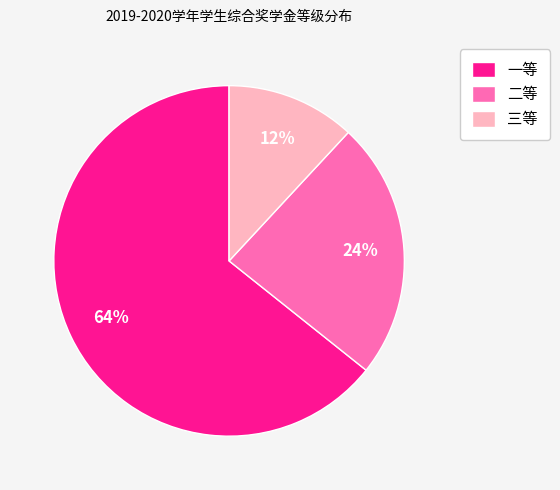

To the nearest percent, what percentage of the pie is 一等?

64%